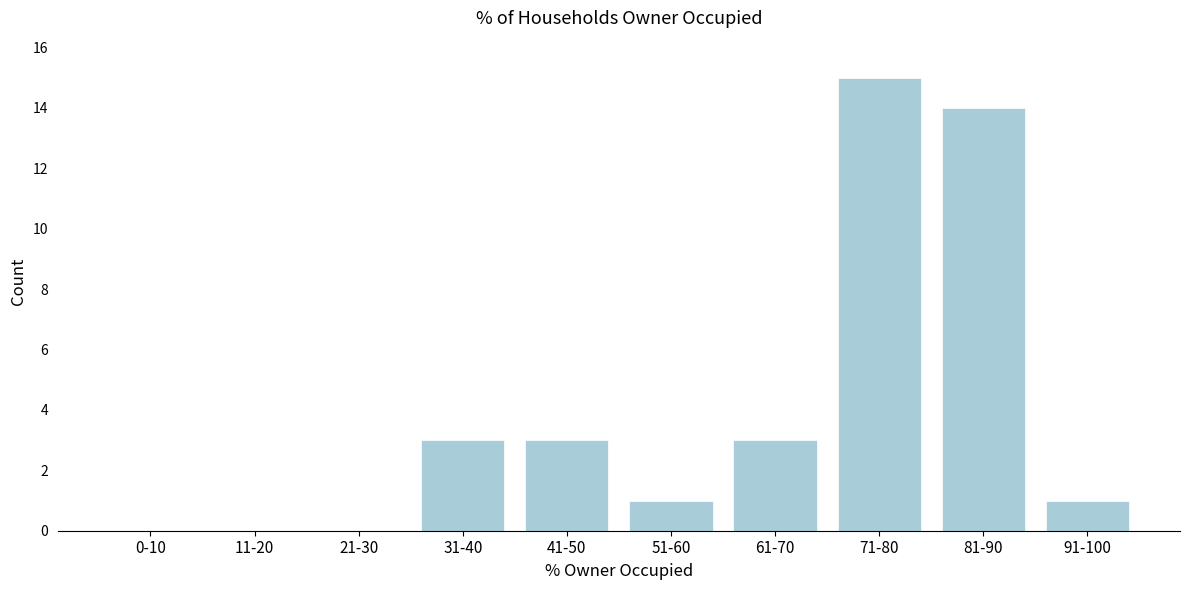

Reading left to right, extract all data points from this chart.

0-10=0	11-20=0	21-30=0	31-40=3	41-50=3	51-60=1	61-70=3	71-80=15	81-90=14	91-100=1